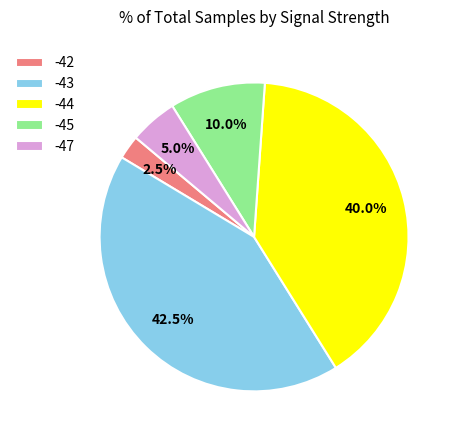

What percentage is the -44 slice, to the nearest percent?

40%